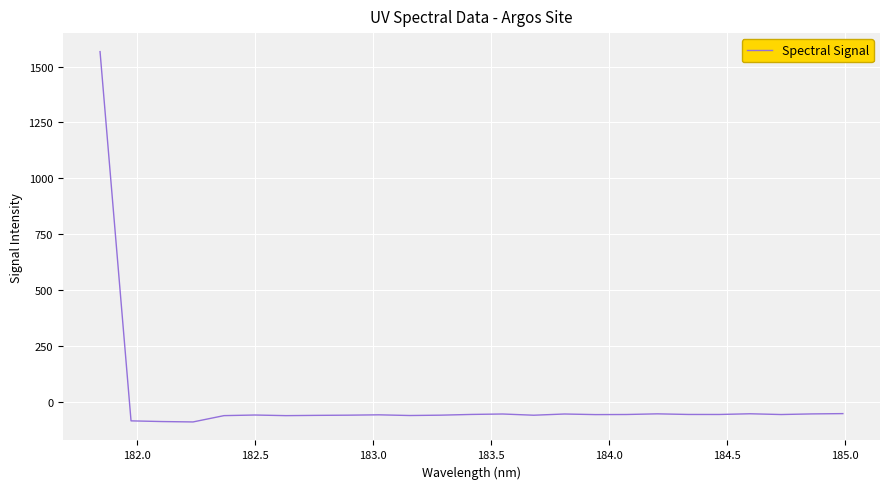

Does the chart have visible grid lines?

Yes